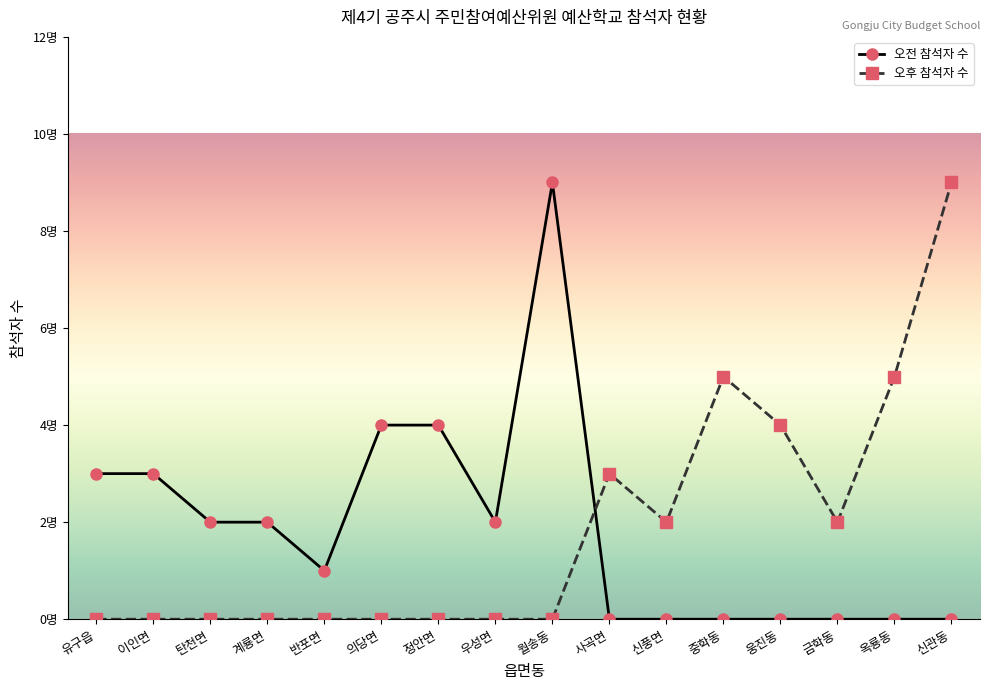

True or false: 오전 참석자 수 and 오후 참석자 수 intersect in this chart.

True